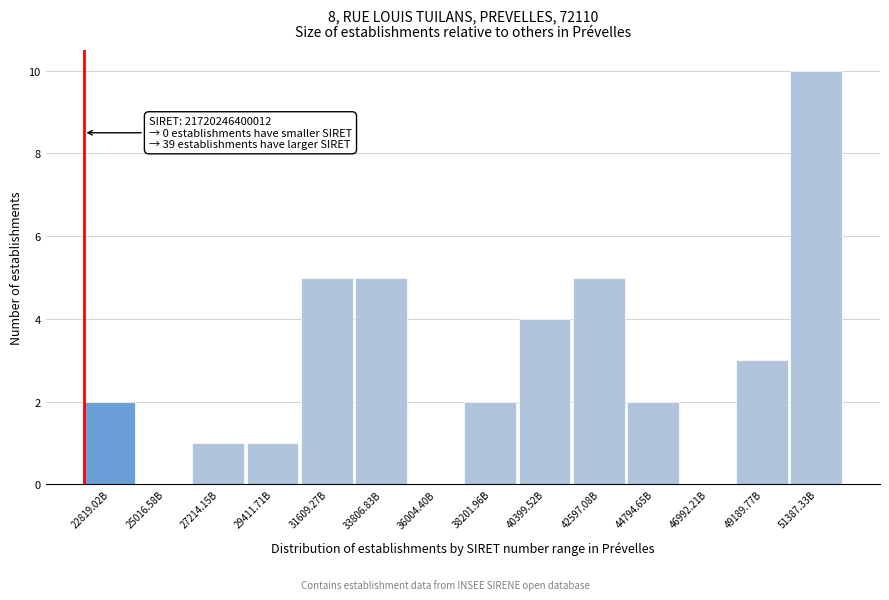

Reading left to right, what are all the values shown in this chart?

22819.02B=2	25016.58B=0	27214.15B=1	29411.71B=1	31609.27B=5	33806.83B=5	36004.40B=0	38201.96B=2	40399.52B=4	42597.08B=5	44794.65B=2	46992.21B=0	49189.77B=3	51387.33B=10